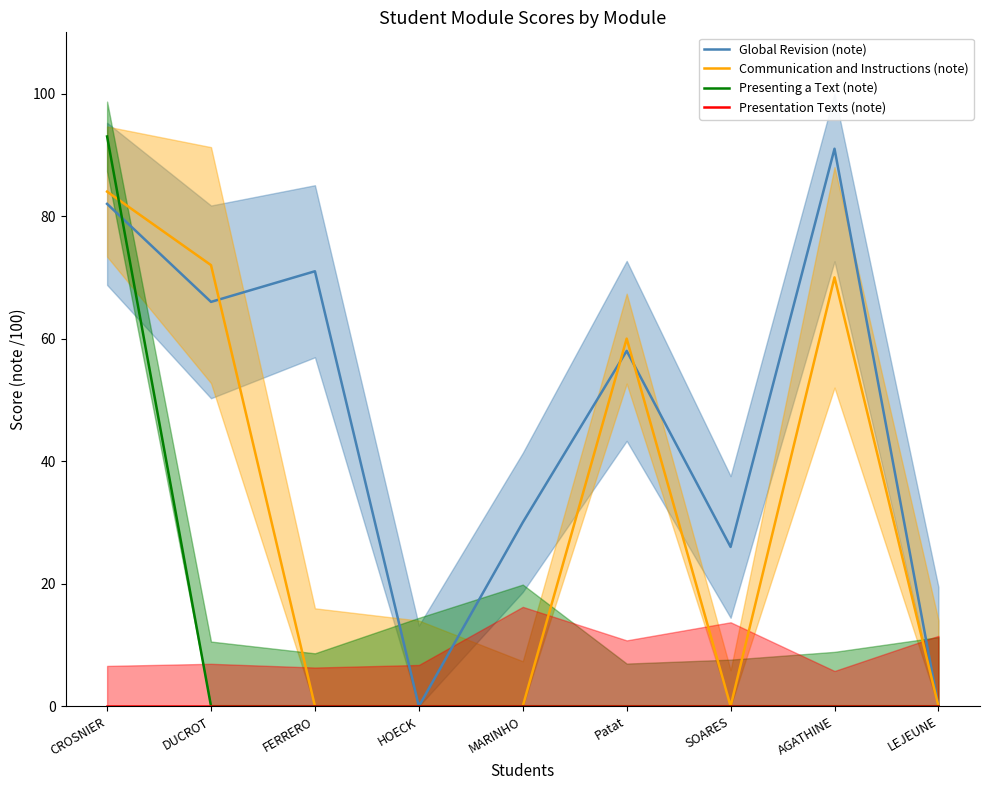

True or false: Communication and Instructions (note) and Presenting a Text (note) cross at least once.

True